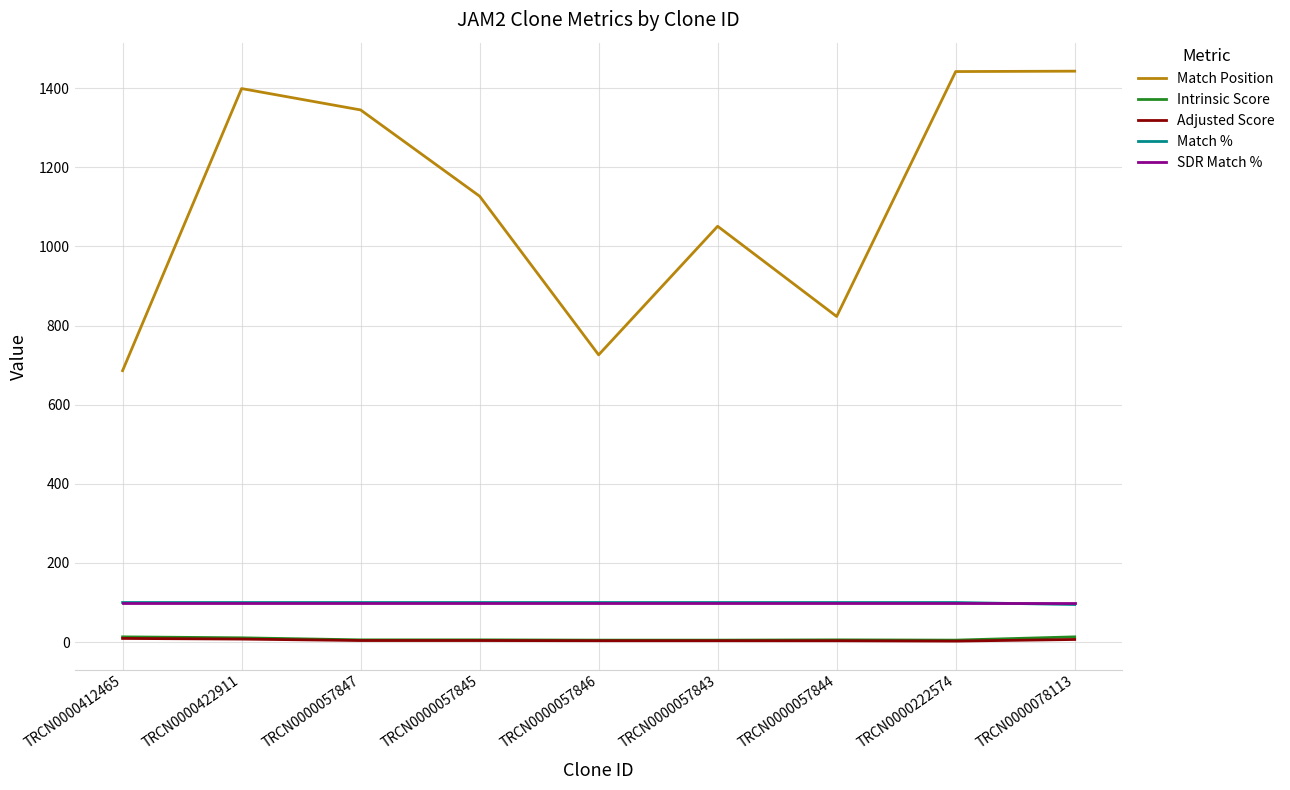

True or false: Match Position and Match % intersect in this chart.

False